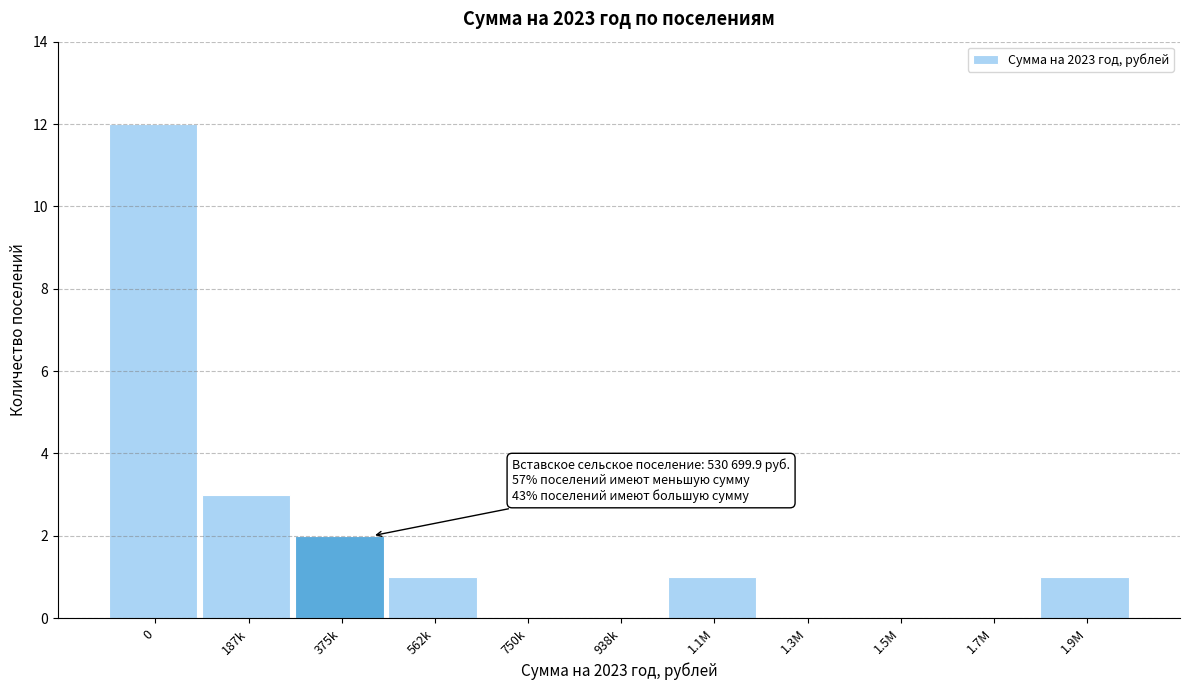

Reading right to left, list all the values displayed in this chart.

1.9M=1	1.7M=0	1.5M=0	1.3M=0	1.1M=1	938k=0	750k=0	562k=1	375k=2	187k=3	0=12